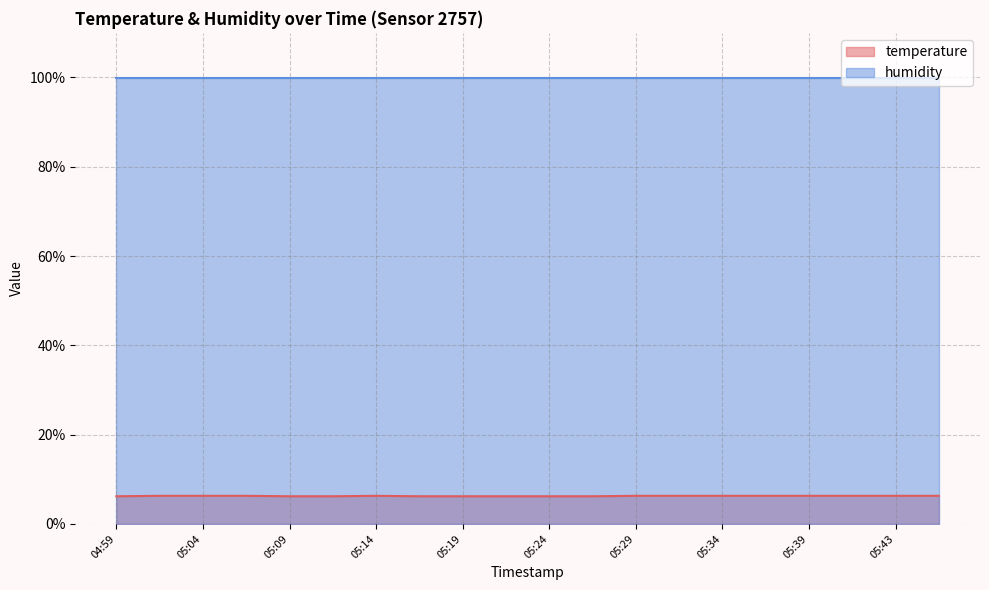

What is the label of the 1st point from the right?

05:46